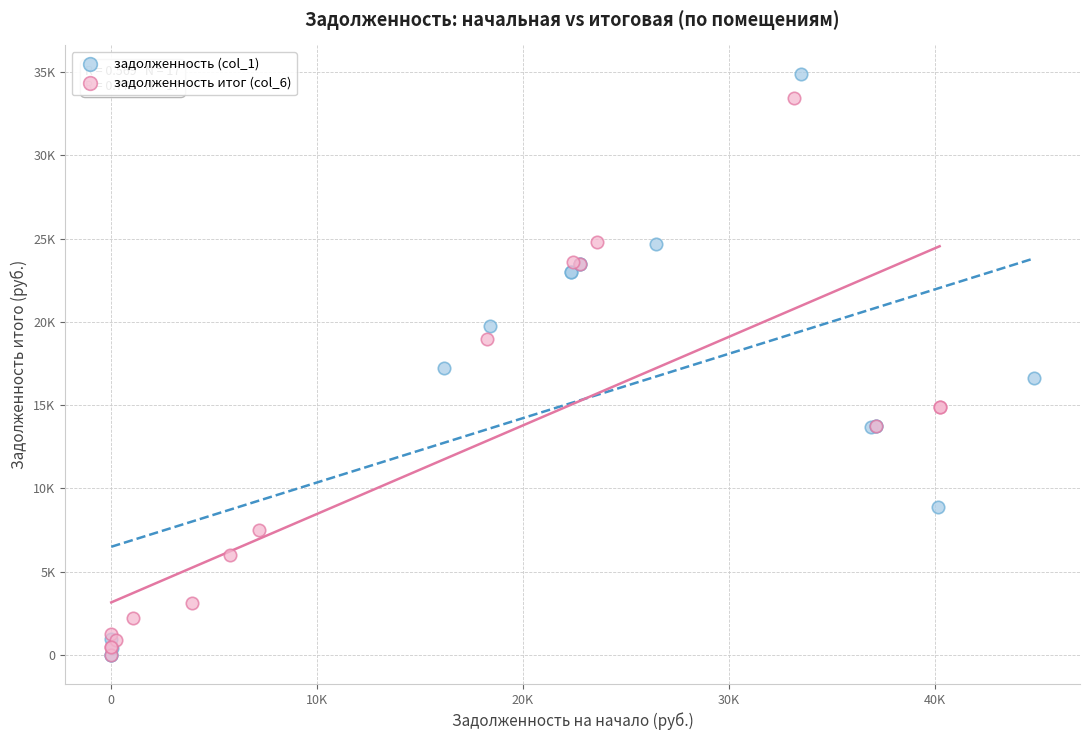

Which series reaches the maximum Y coordinate?

задолженность (col_1)